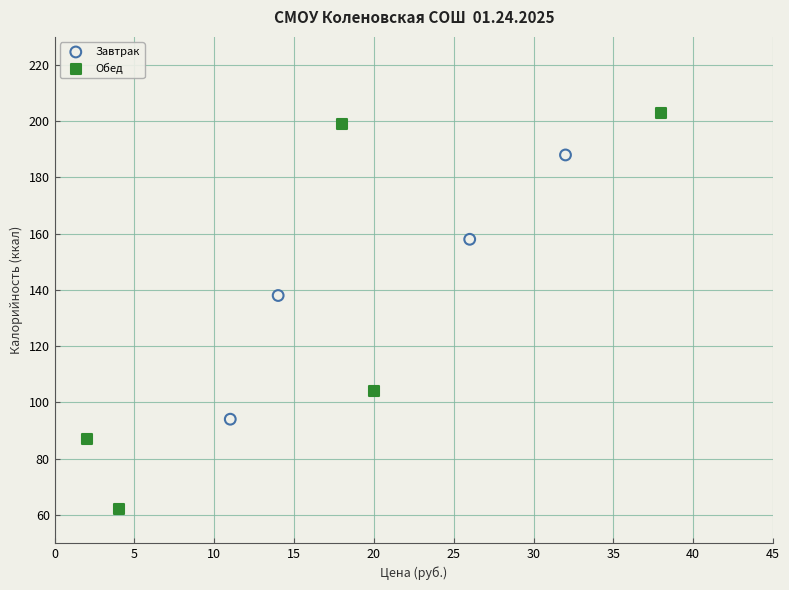

Which series has the largest Y range (max minus min)?

Обед